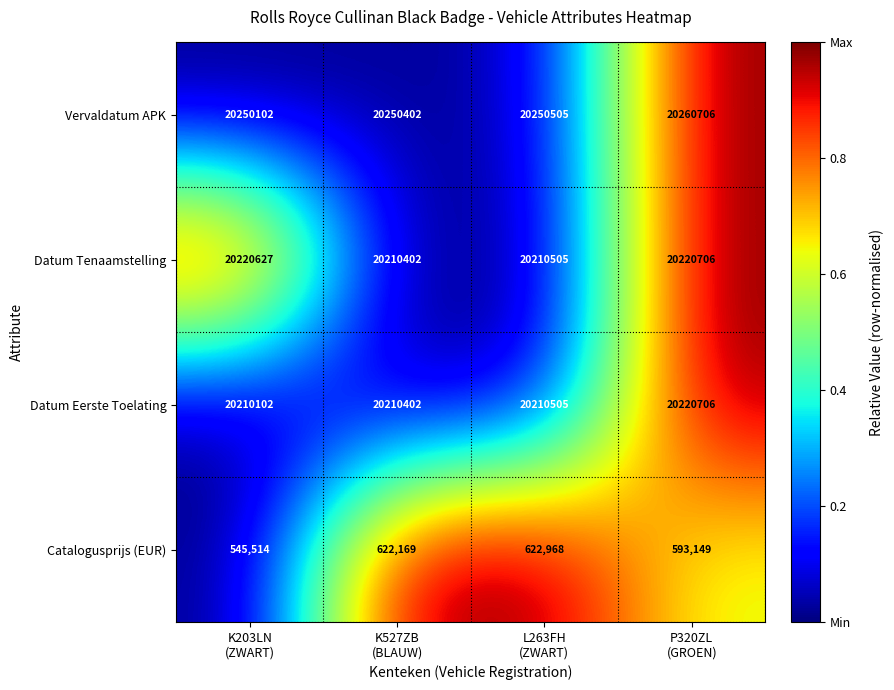

Which series has the largest total across all categories?

Vervaldatum APK